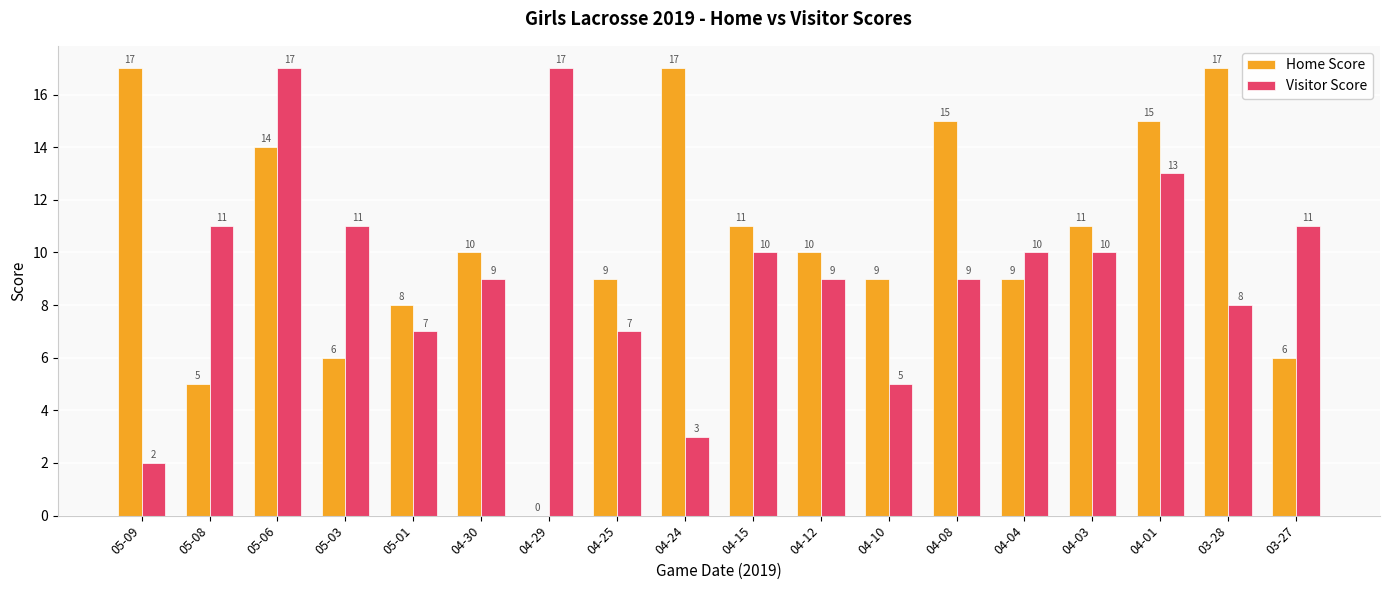

What is the sum of the Visitor Score values at 04-15 and 04-10?

15